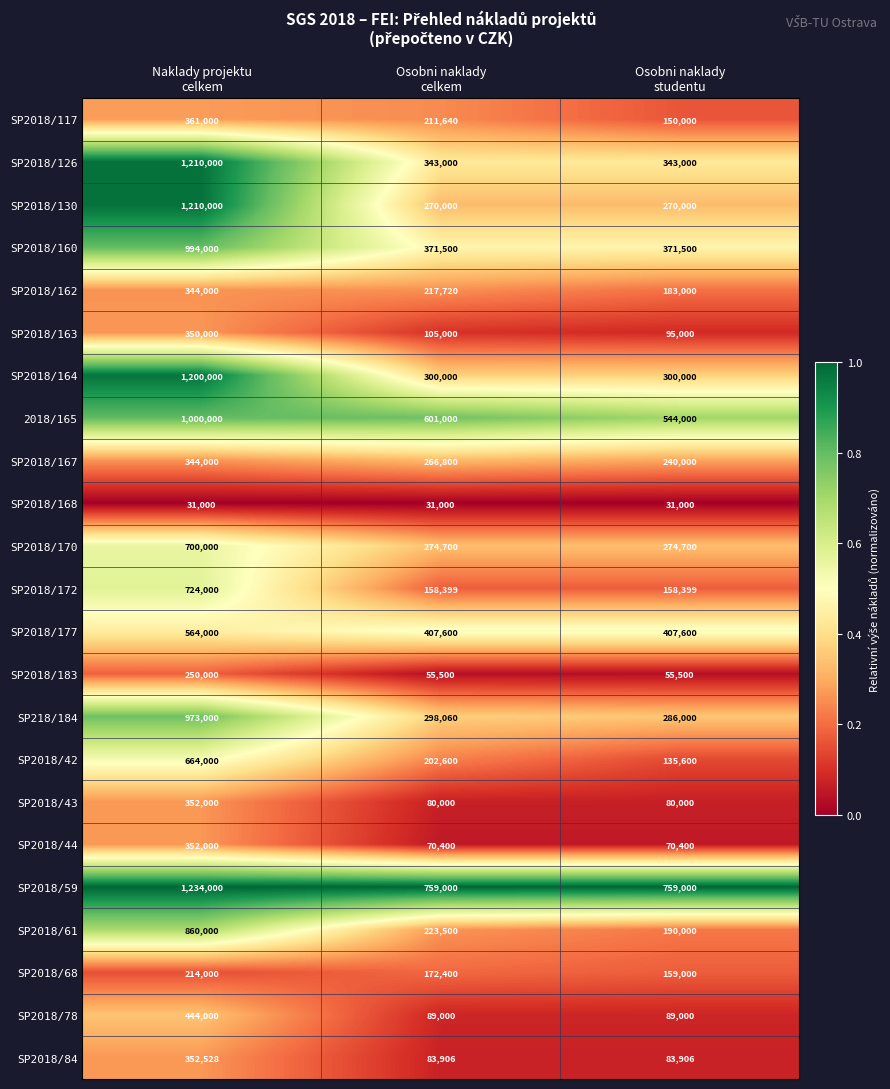

Which series has the largest total across all categories?

SP2018/59